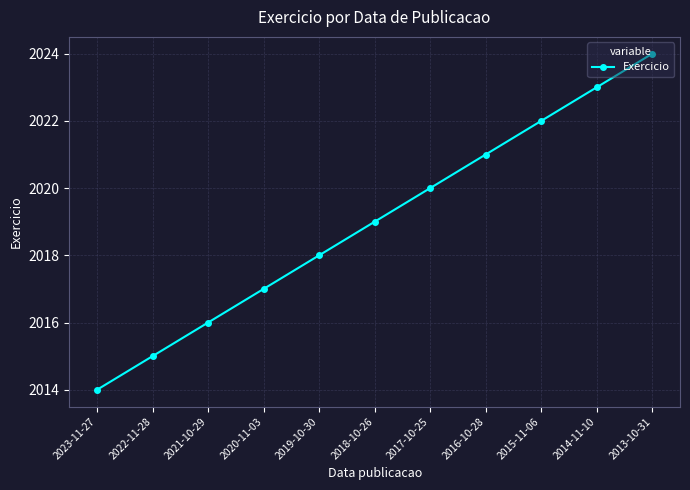

Reading right to left, what are all the values shown in this chart?

2013-10-31=2024	2014-11-10=2023	2015-11-06=2022	2016-10-28=2021	2017-10-25=2020	2018-10-26=2019	2019-10-30=2018	2020-11-03=2017	2021-10-29=2016	2022-11-28=2015	2023-11-27=2014